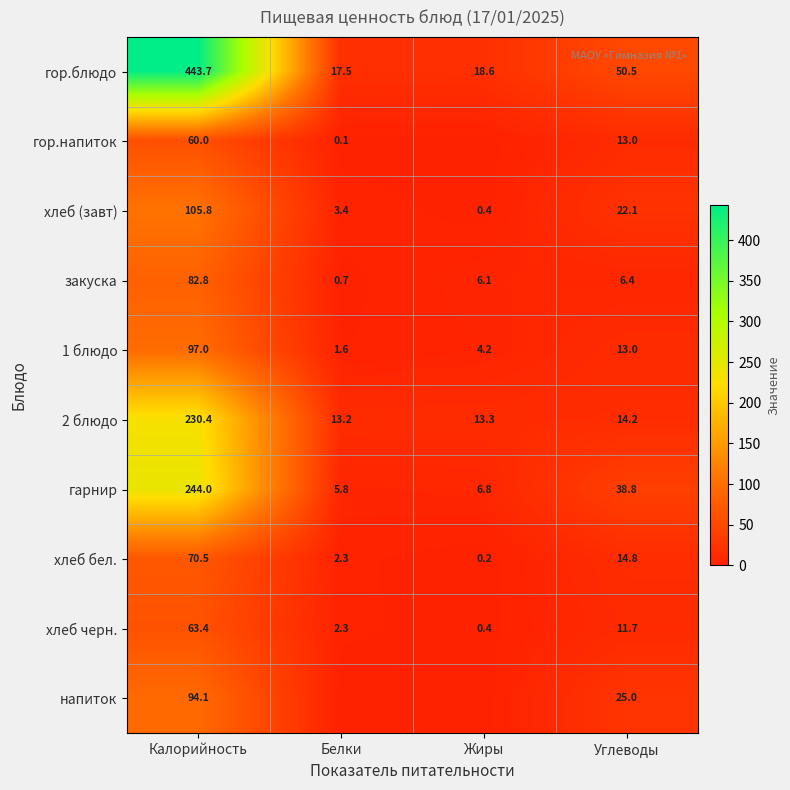

What is the maximum value shown in the chart?

443.7